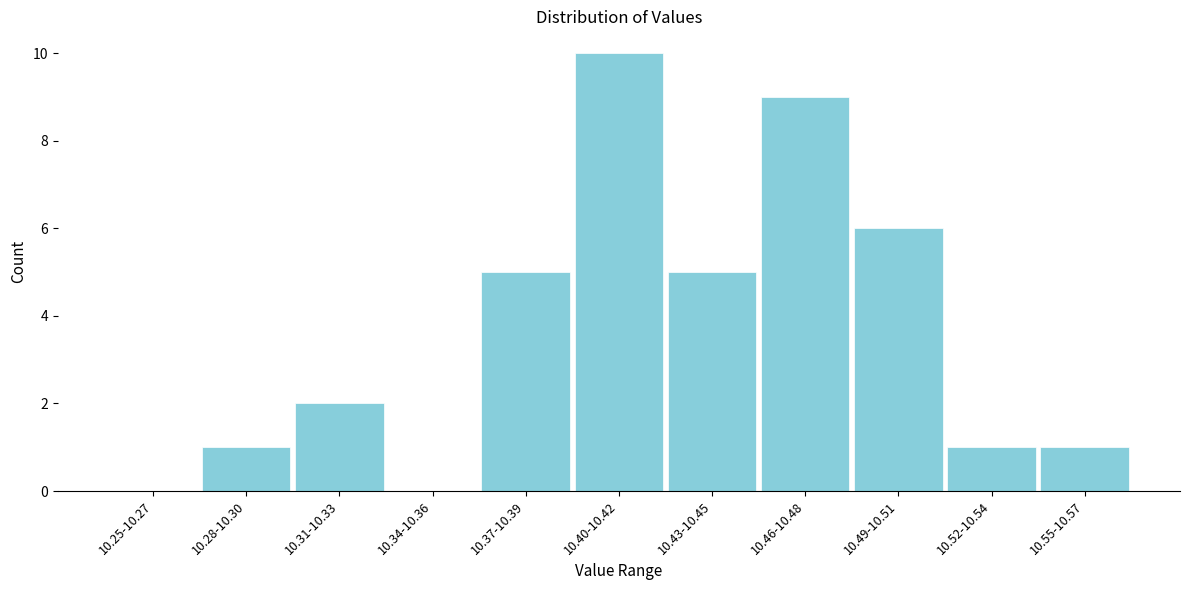

Reading left to right, what are all the values shown in this chart?

10.25-10.27=0	10.28-10.30=1	10.31-10.33=2	10.34-10.36=0	10.37-10.39=5	10.40-10.42=10	10.43-10.45=5	10.46-10.48=9	10.49-10.51=6	10.52-10.54=1	10.55-10.57=1